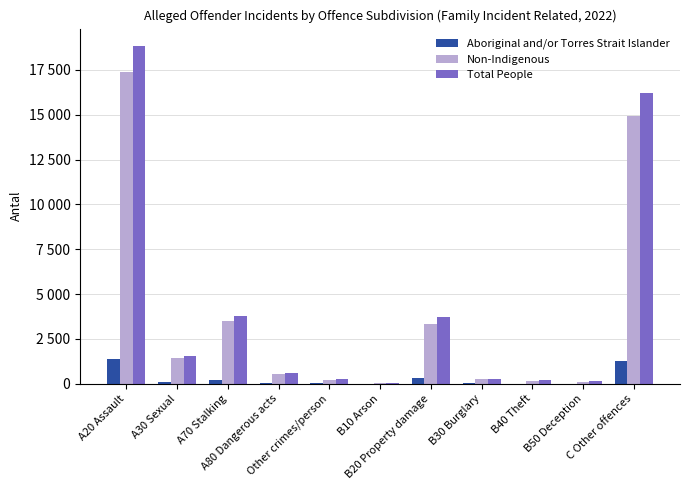

What is the lowest value of the Non-Indigenous series?

38